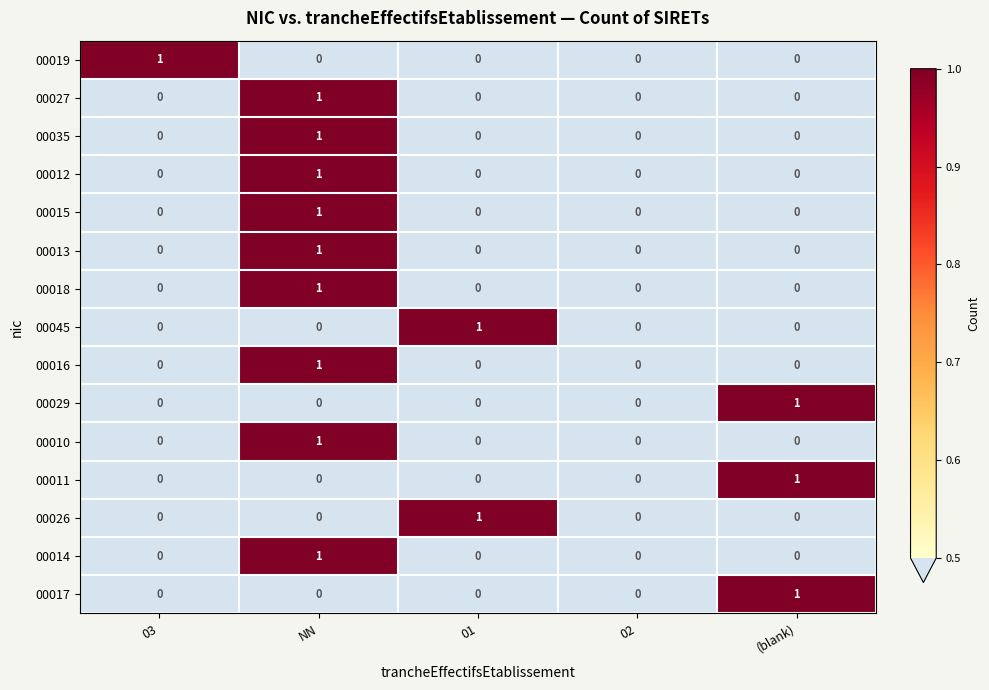

What is the spread (max minus min) of values at NN?

1